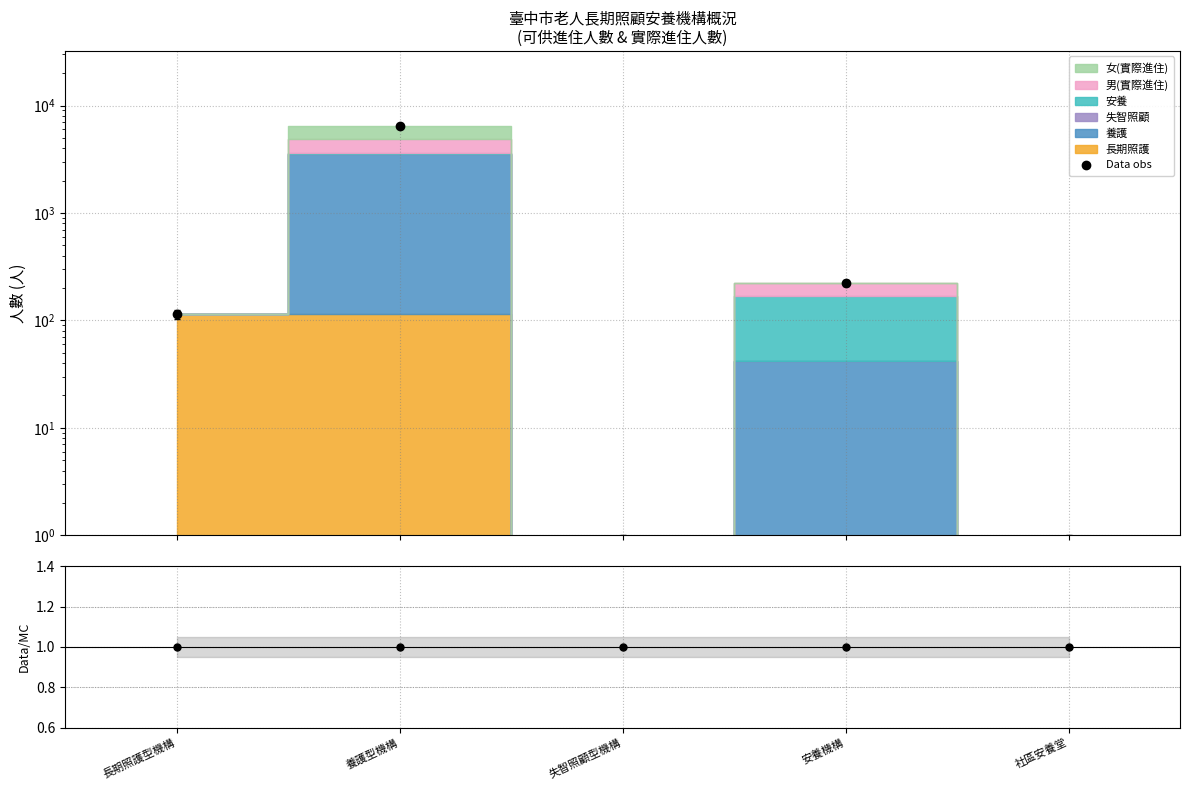

How many data points in Data obs are less than 114?

2